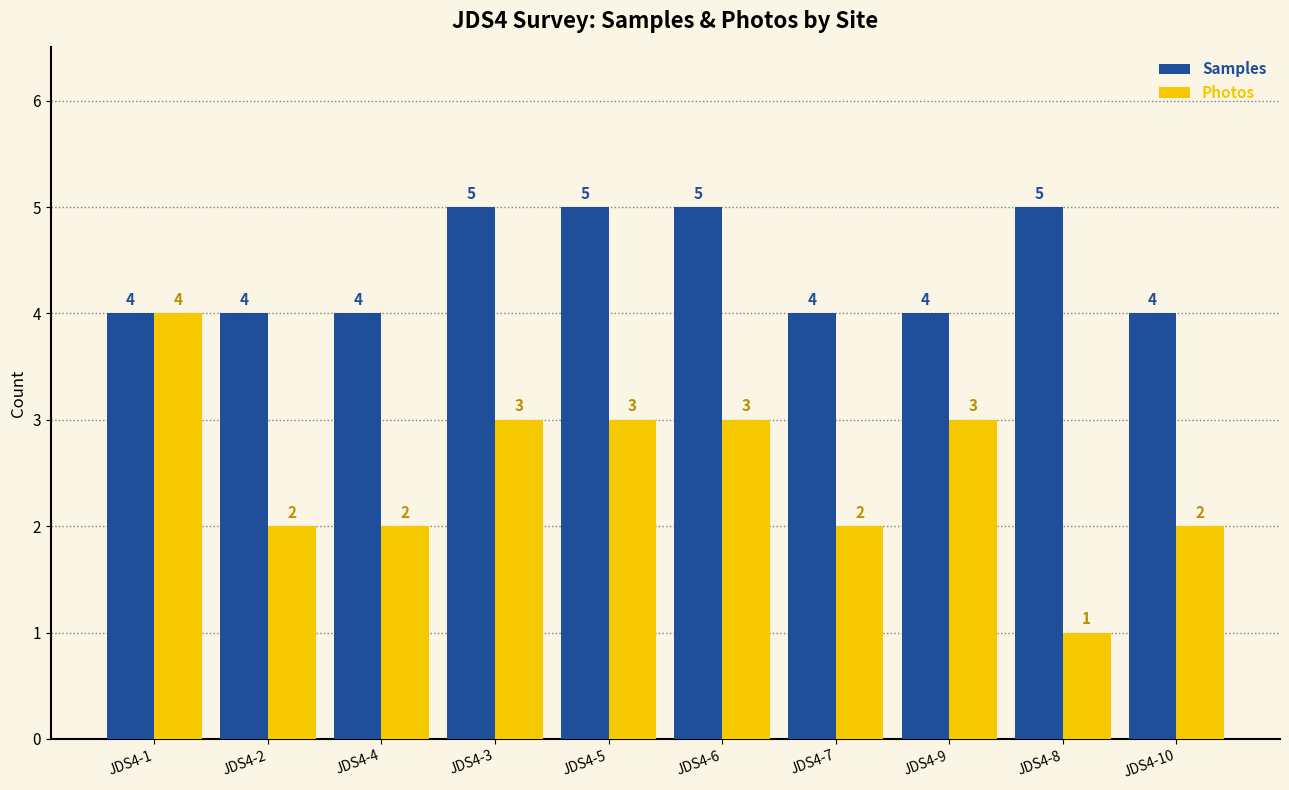

How many bars are there in each group?

2